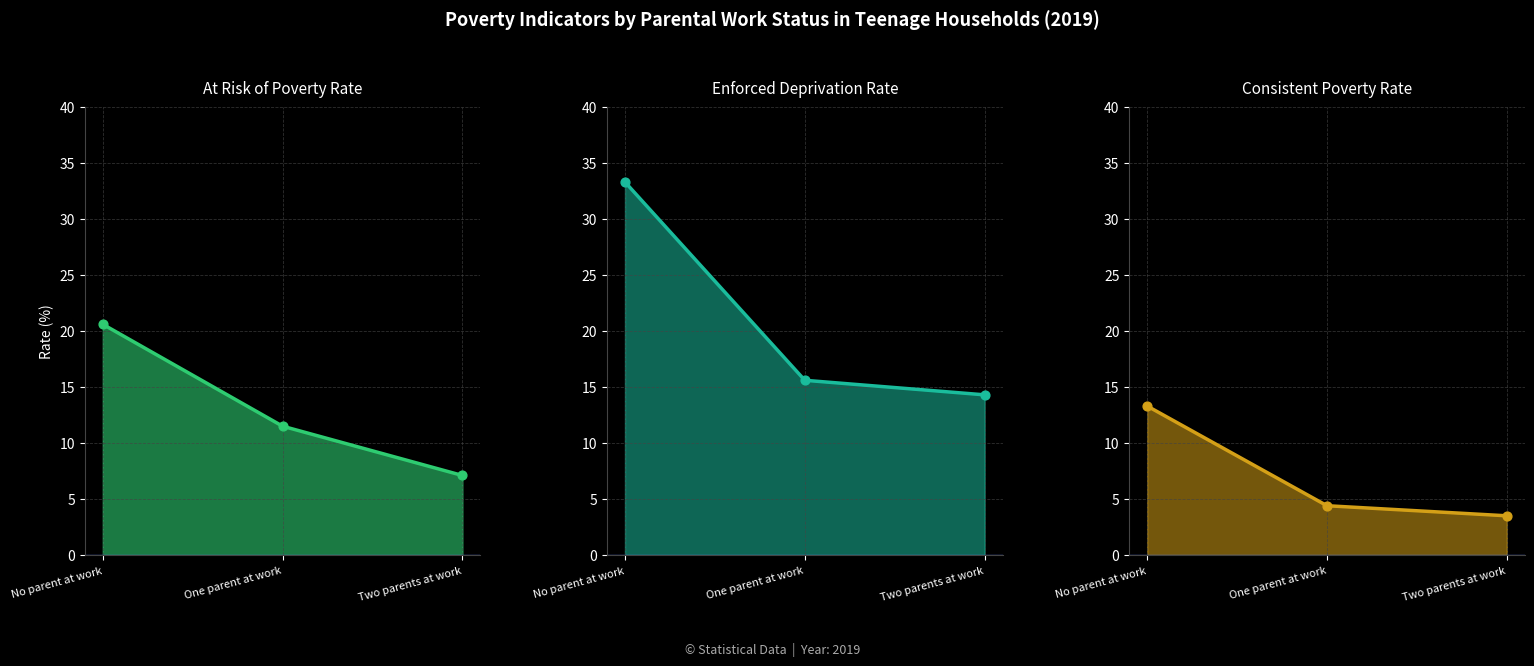

Is the value of At Risk of Poverty Rate at No parent at work greater than the value of Enforced Deprivation Rate at Two parents at work?

Yes